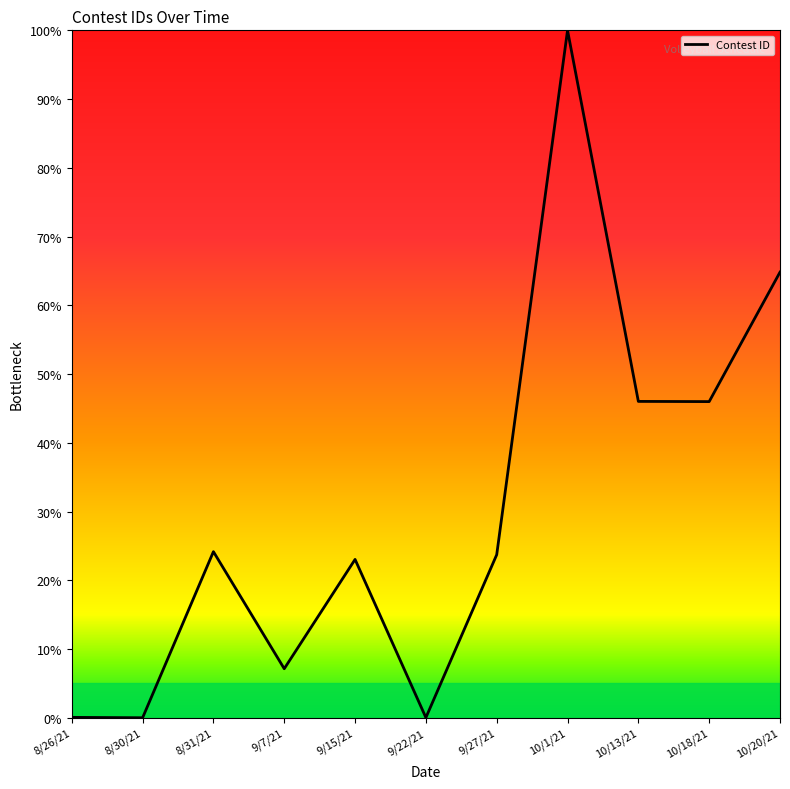

Where does the data first go above 23?

8/31/21